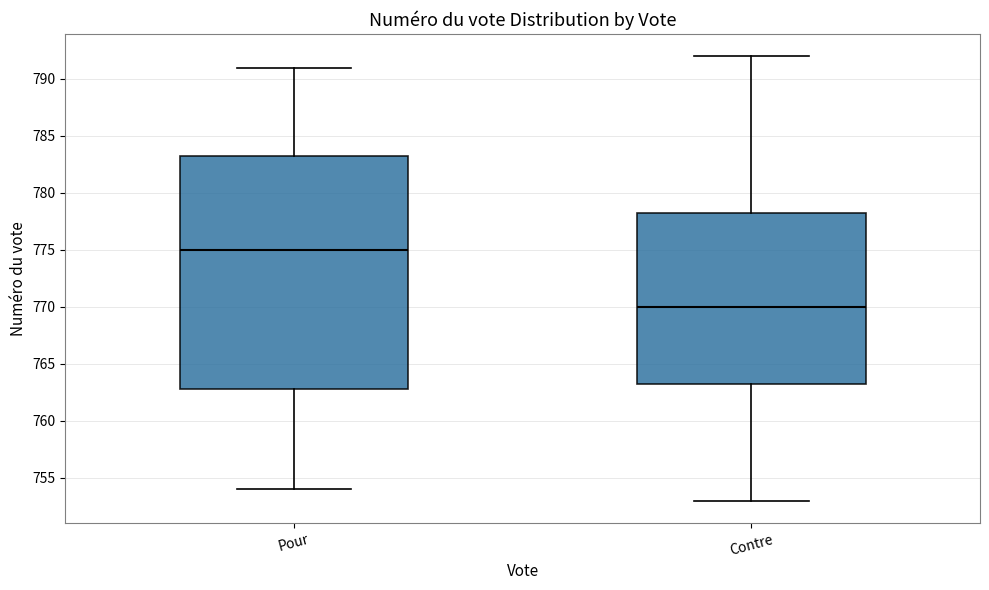

Reading left to right, transcribe this box plot: for each box, give where its median line is, the range the box spans, and where its two whiskers end, as read against the y-axis. The values are not printed on the chart, so give them approximately, as read against the axis.

Pour: median 775.0, box 763.0 to 783.5, whiskers 754.0 to 791.0
Contre: median 770.0, box 763.5 to 778.5, whiskers 753.0 to 792.0